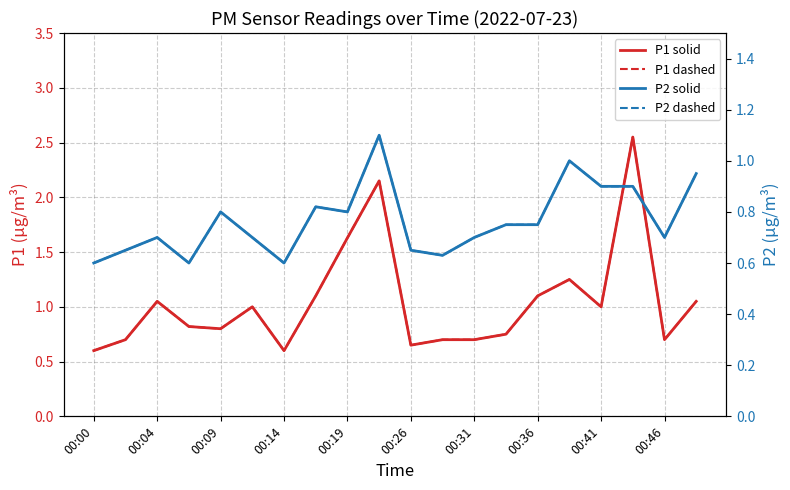

What is the difference between the highest and lowest values at 17?

1.6